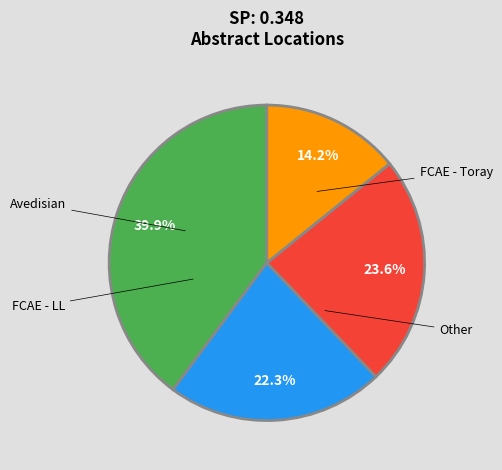

Does any single category account for the majority?

No